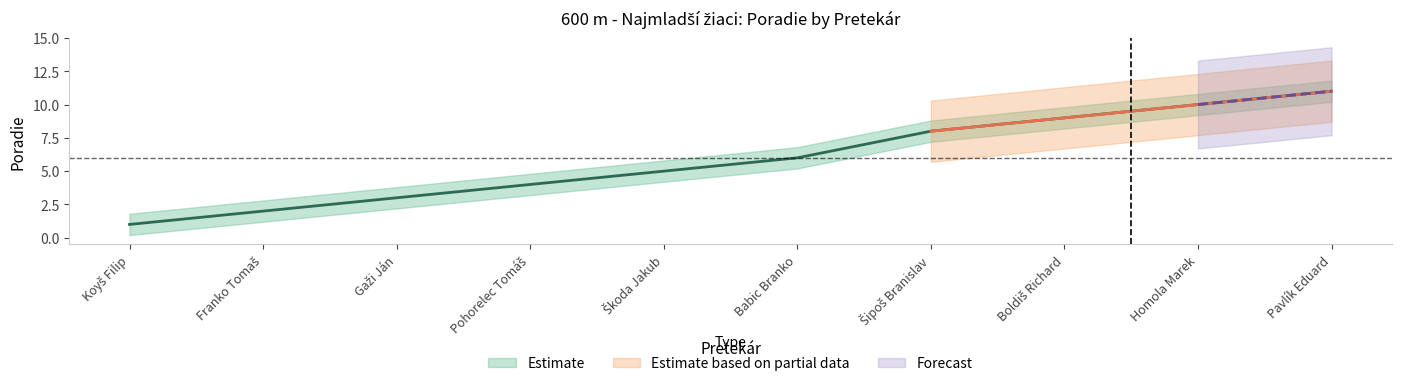

What is the lowest value of the Poradie_lower series?

0.2